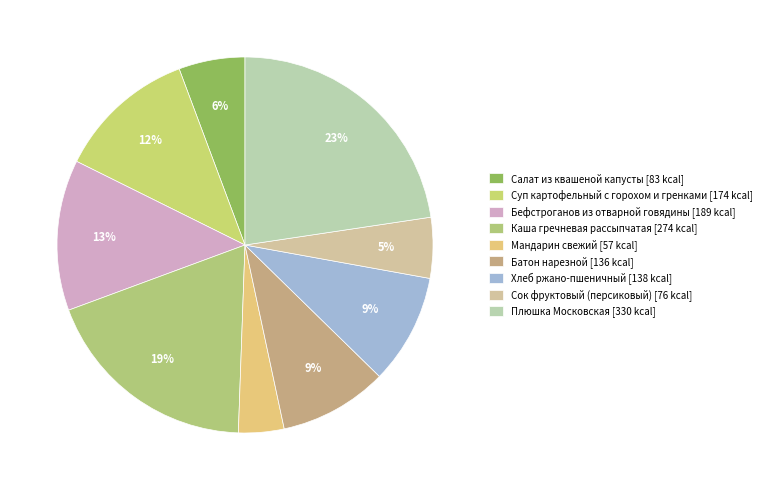

Between Сок фруктовый (персиковый) and Суп картофельный с горохом и гренками, which is larger?

Суп картофельный с горохом и гренками